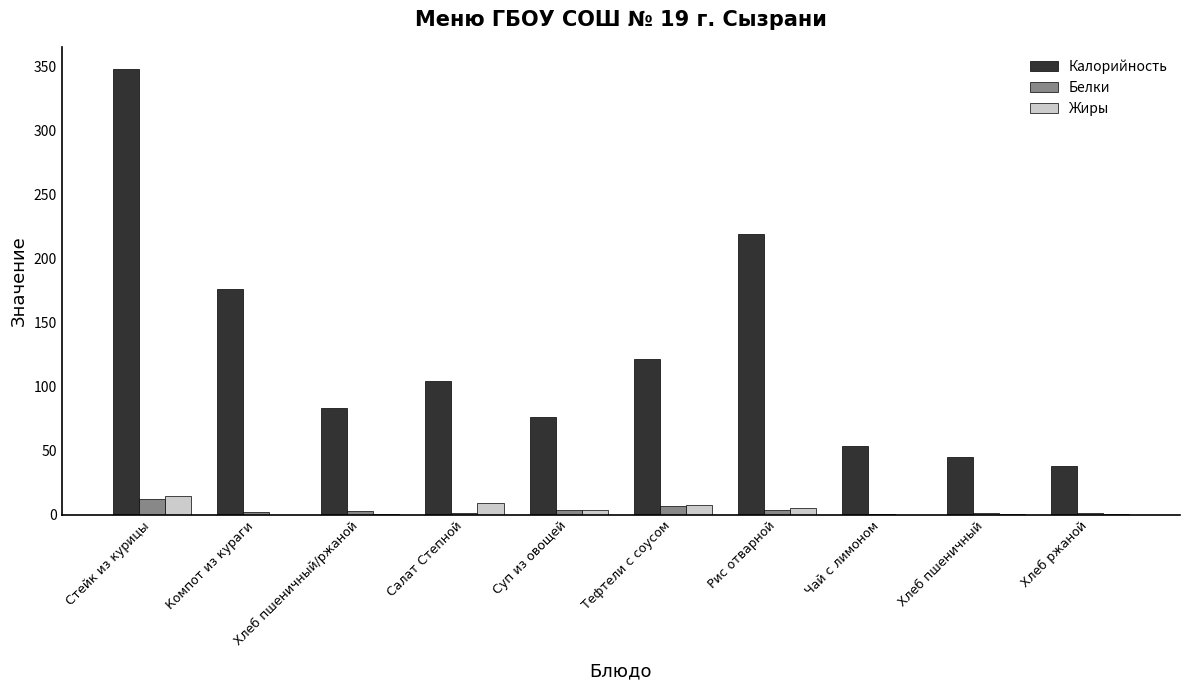

What are all the series names shown in the legend?

Калорийность, Белки, Жиры